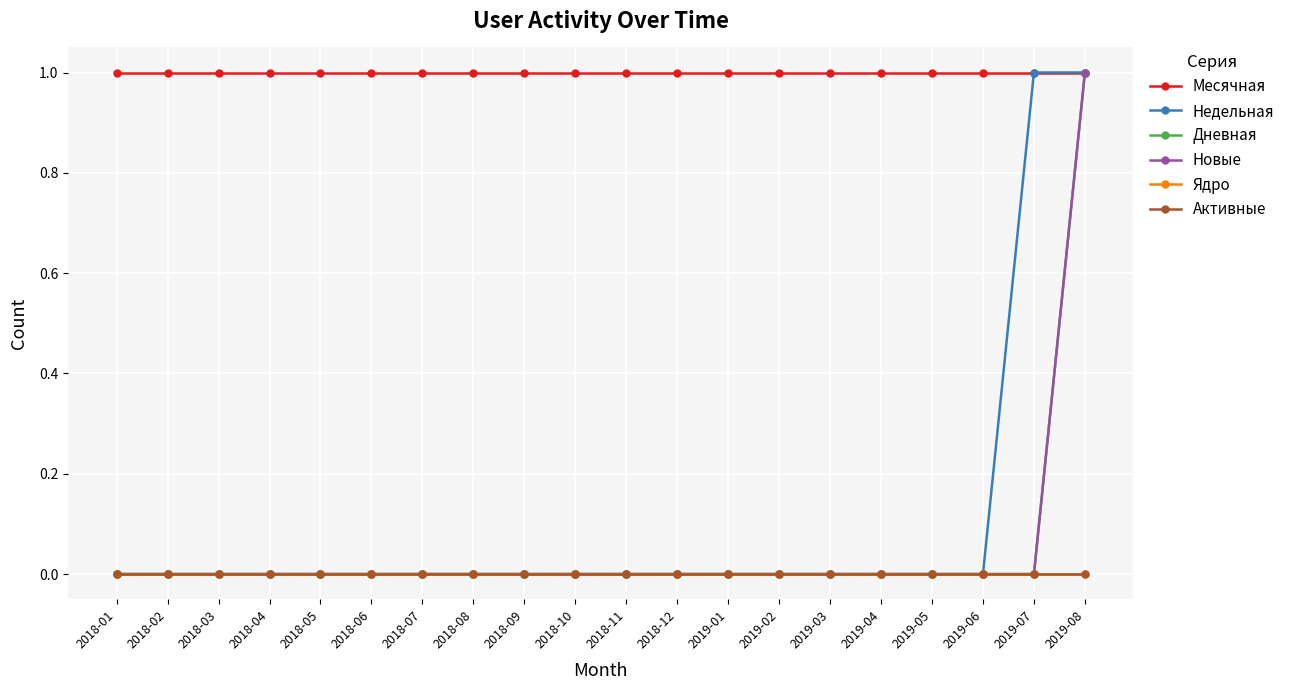

The Месячная series shows 2 at 2019-03. True or false?

False